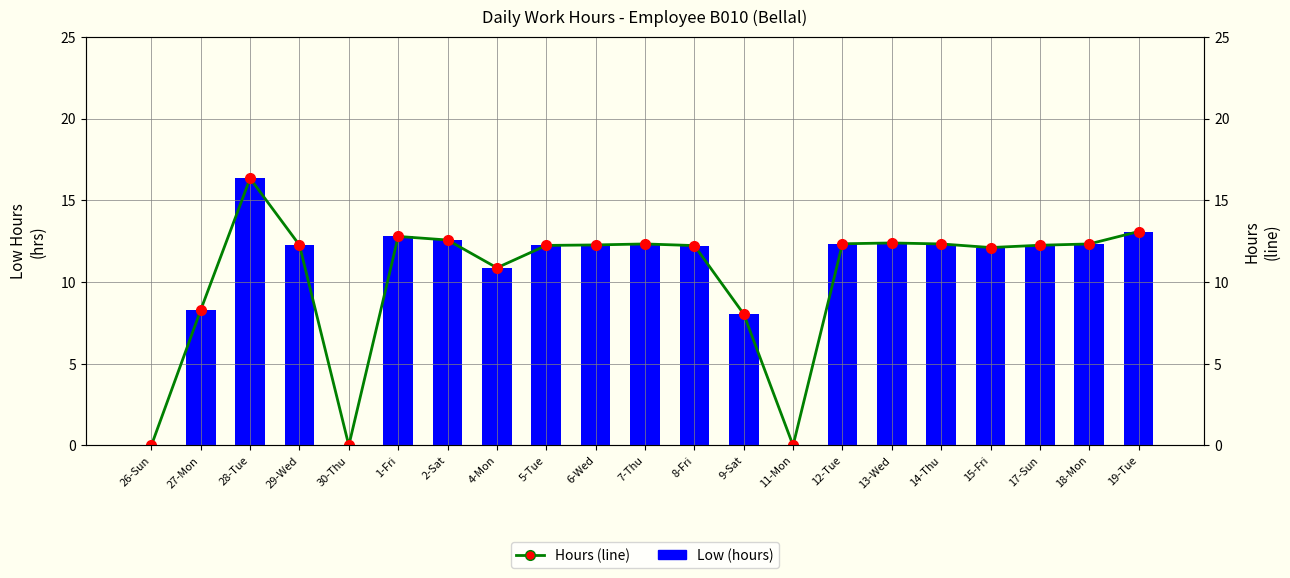

What is the maximum value shown in the chart?

16.3